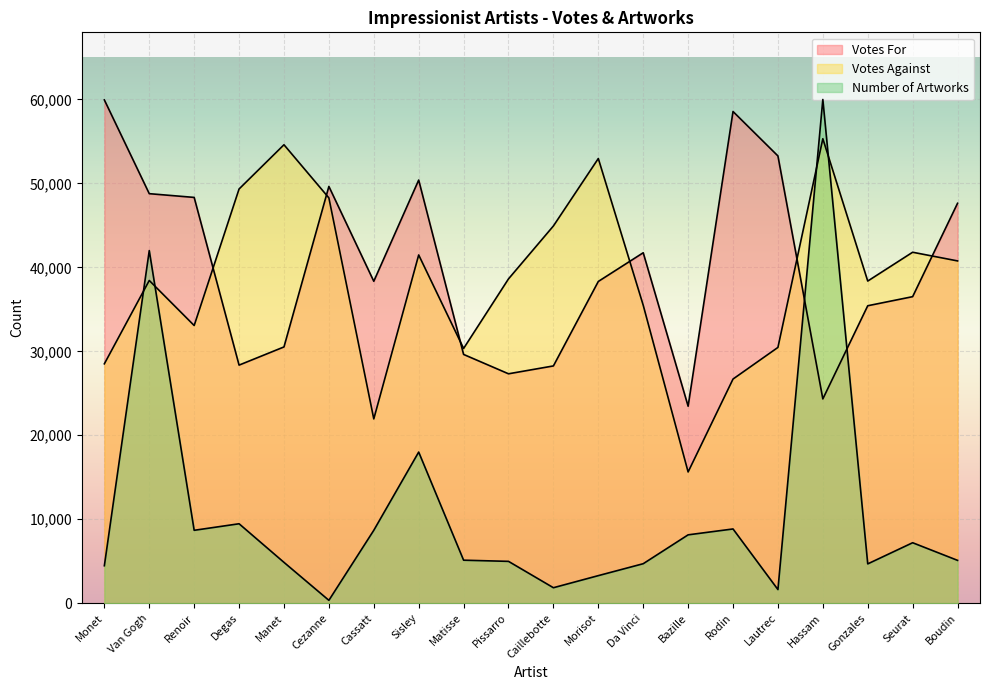

Does the chart display data point markers on the line(s)?

No